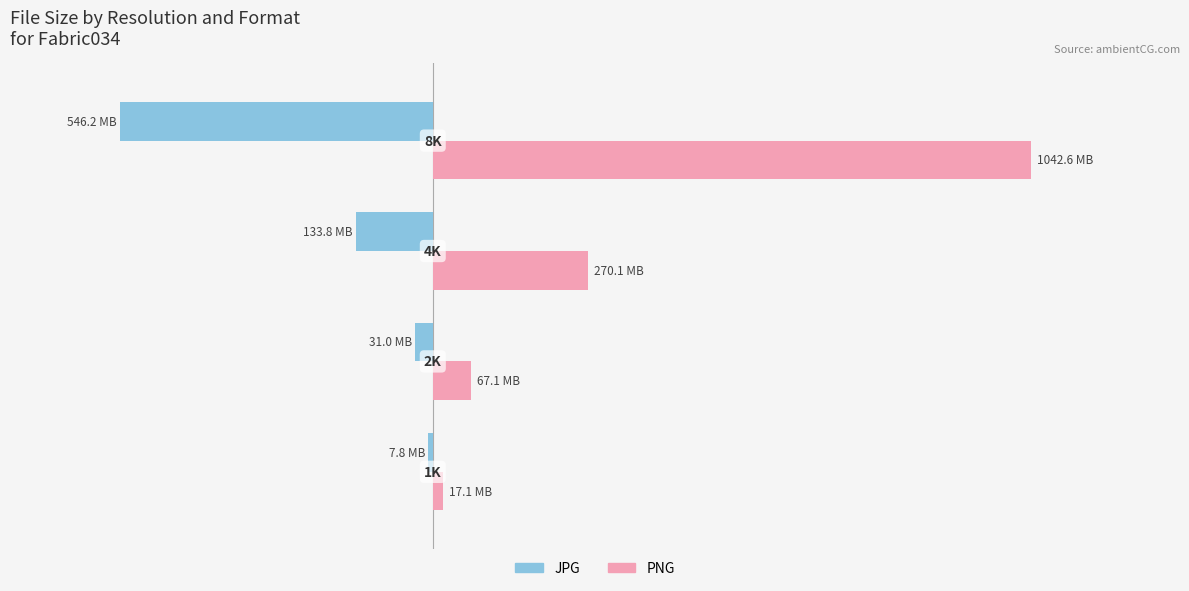

Which series has the widest spread of values?

PNG